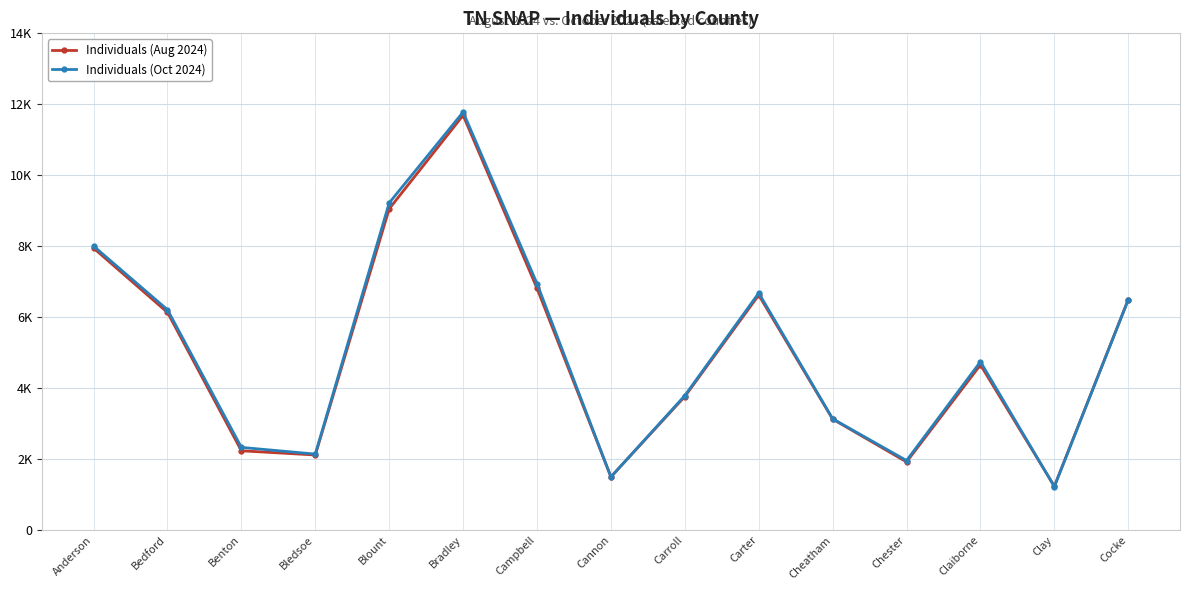

What are all the series names shown in the legend?

Individuals (Aug 2024), Individuals (Oct 2024)